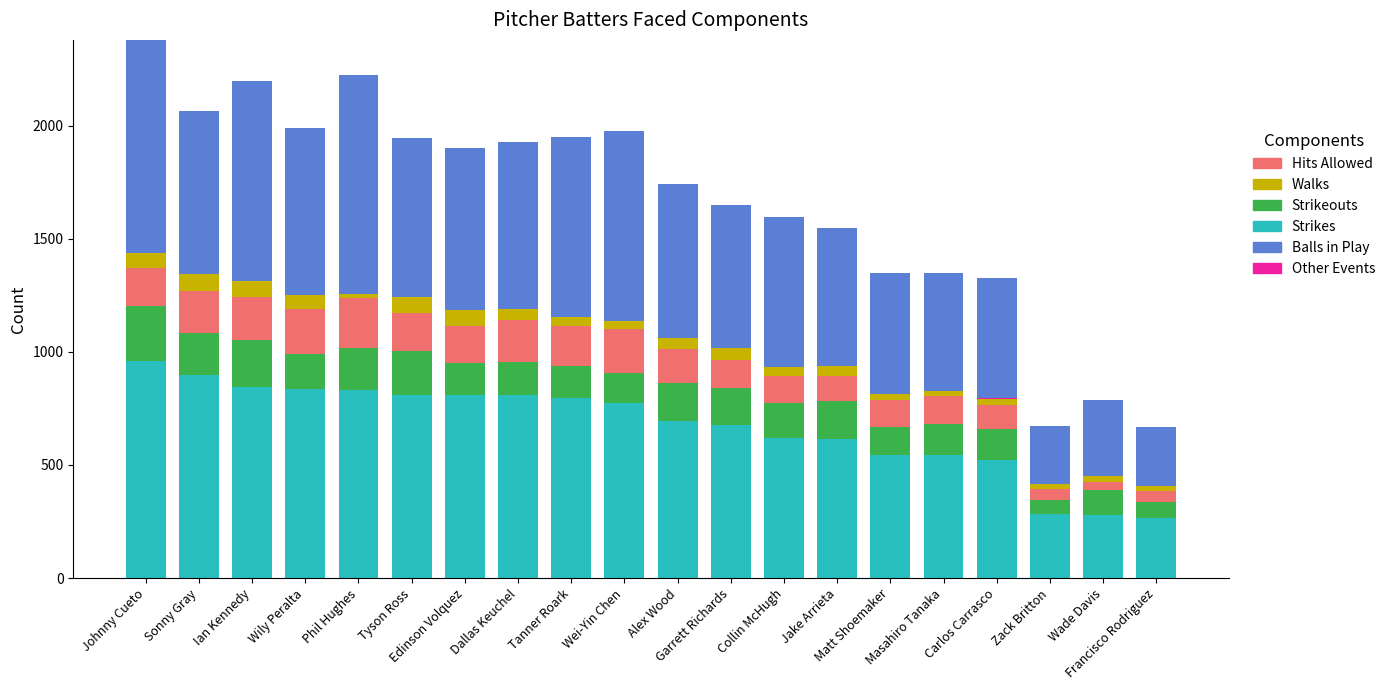

What is the label of the 3rd bar from the left?

Ian Kennedy